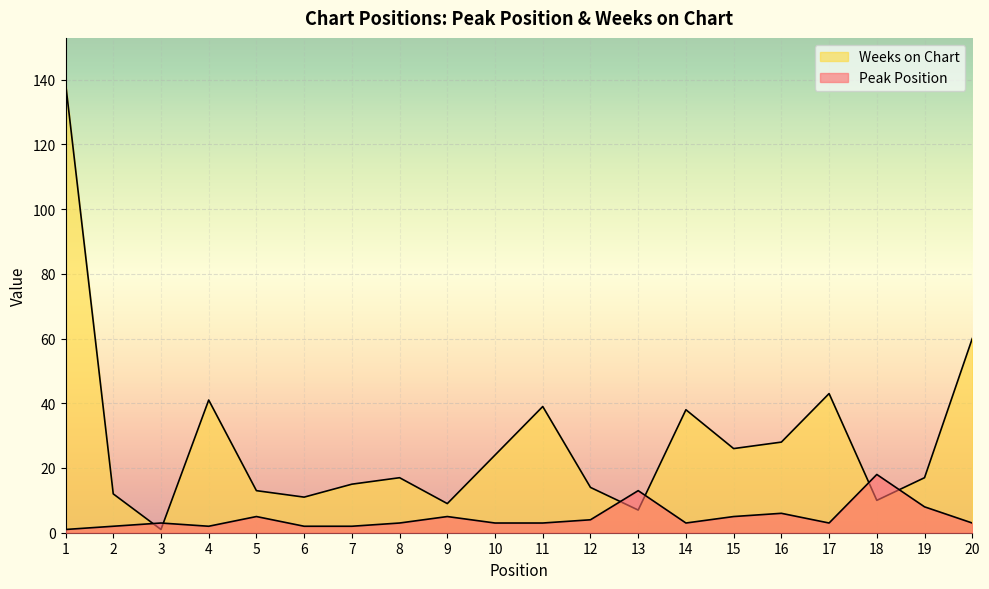

List the series in order of their overall mean, highest first.

Weeks on Chart, Peak Position